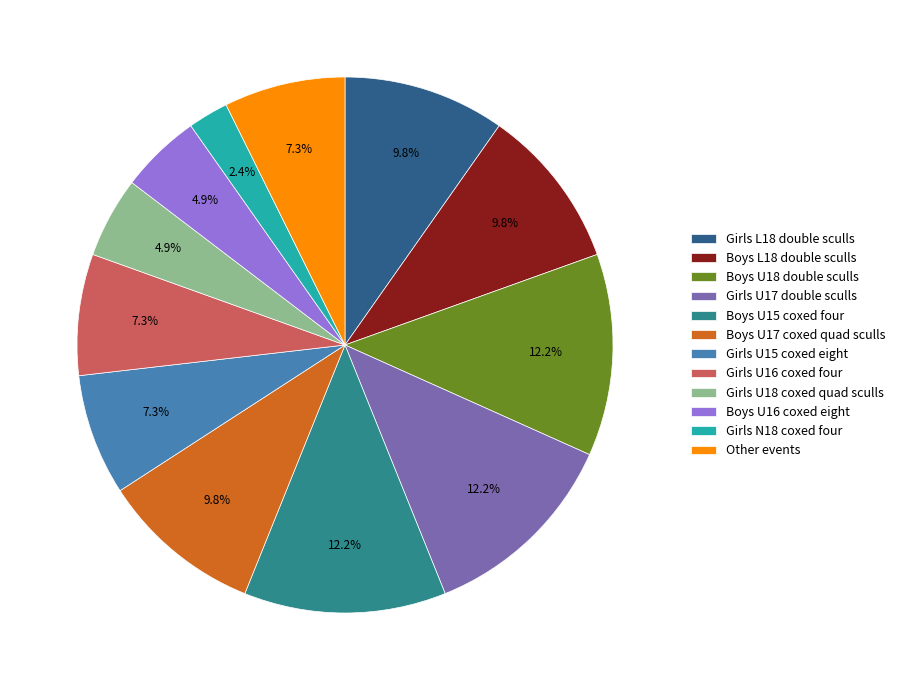

Is there any slice that represents more than half of the pie?

No